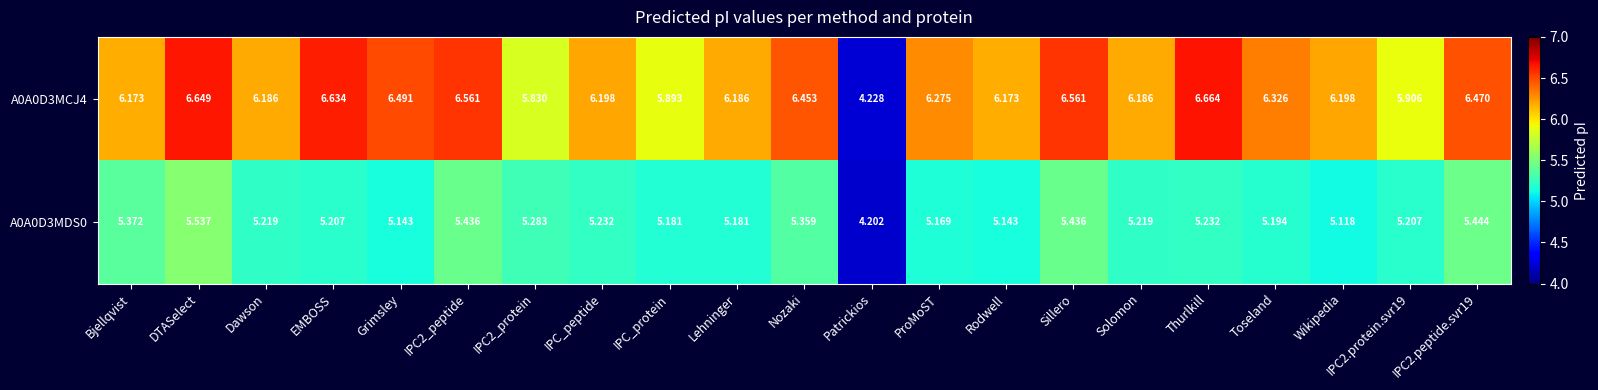

Which category has the highest value across all series?

Thurlkill